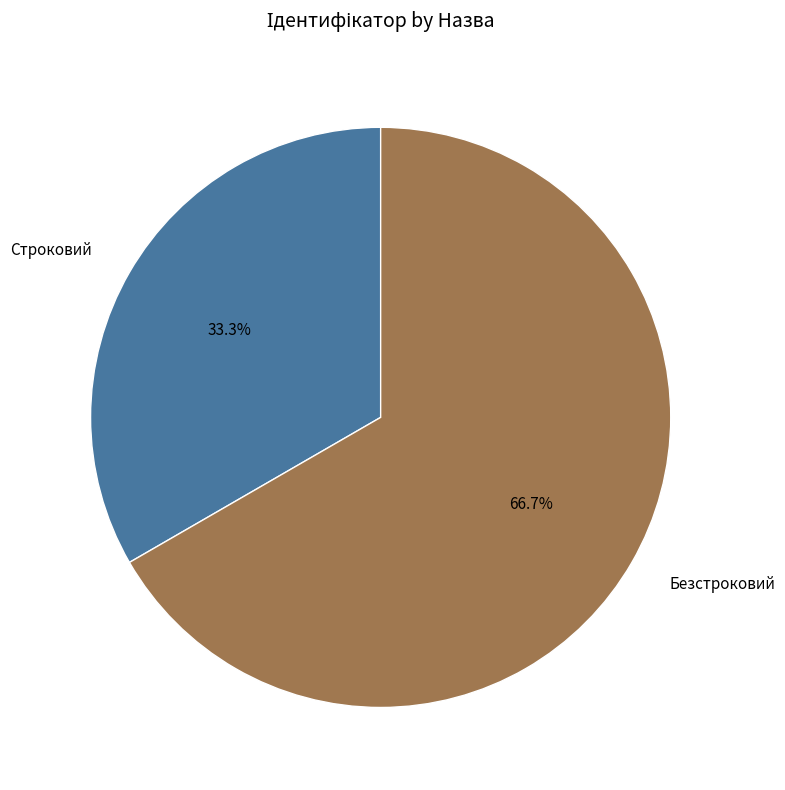

Approximately how many times larger is the value at Строковий compared to Безстроковий?

0.5